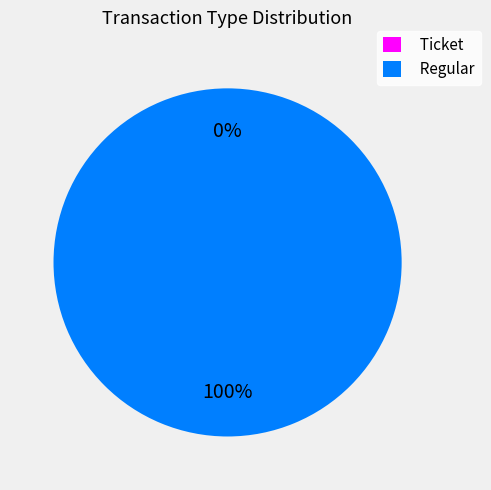

Which category has the biggest portion of the pie?

Regular